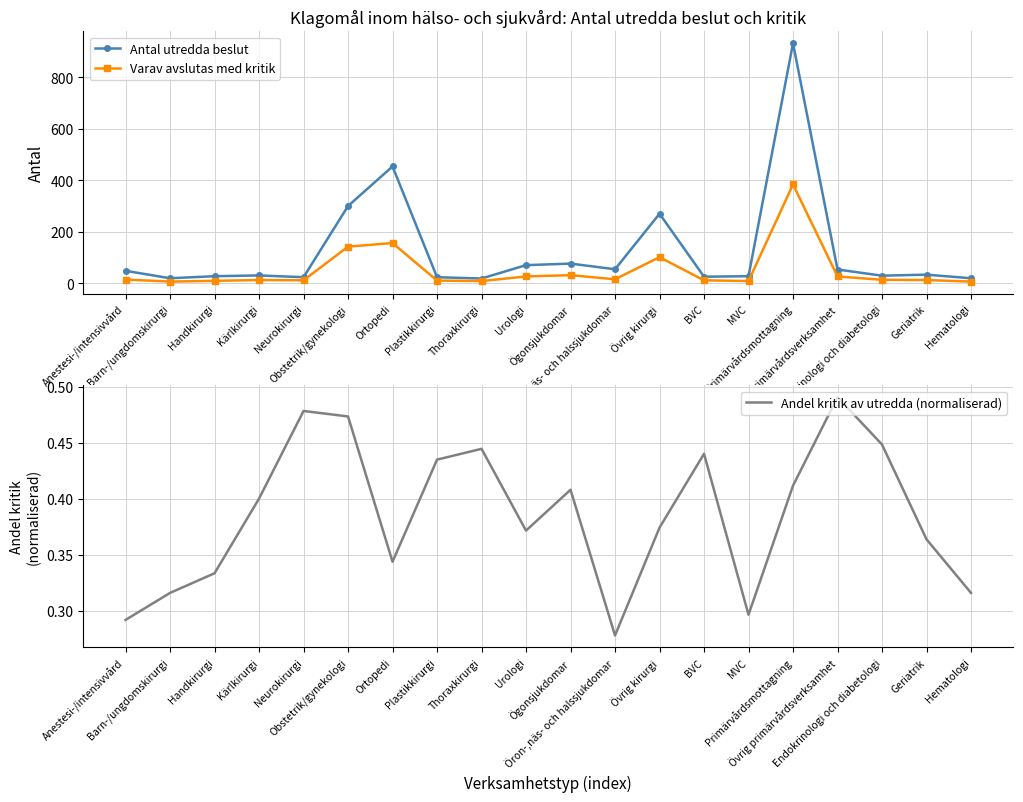

What is the maximum value shown in the chart?

933.0